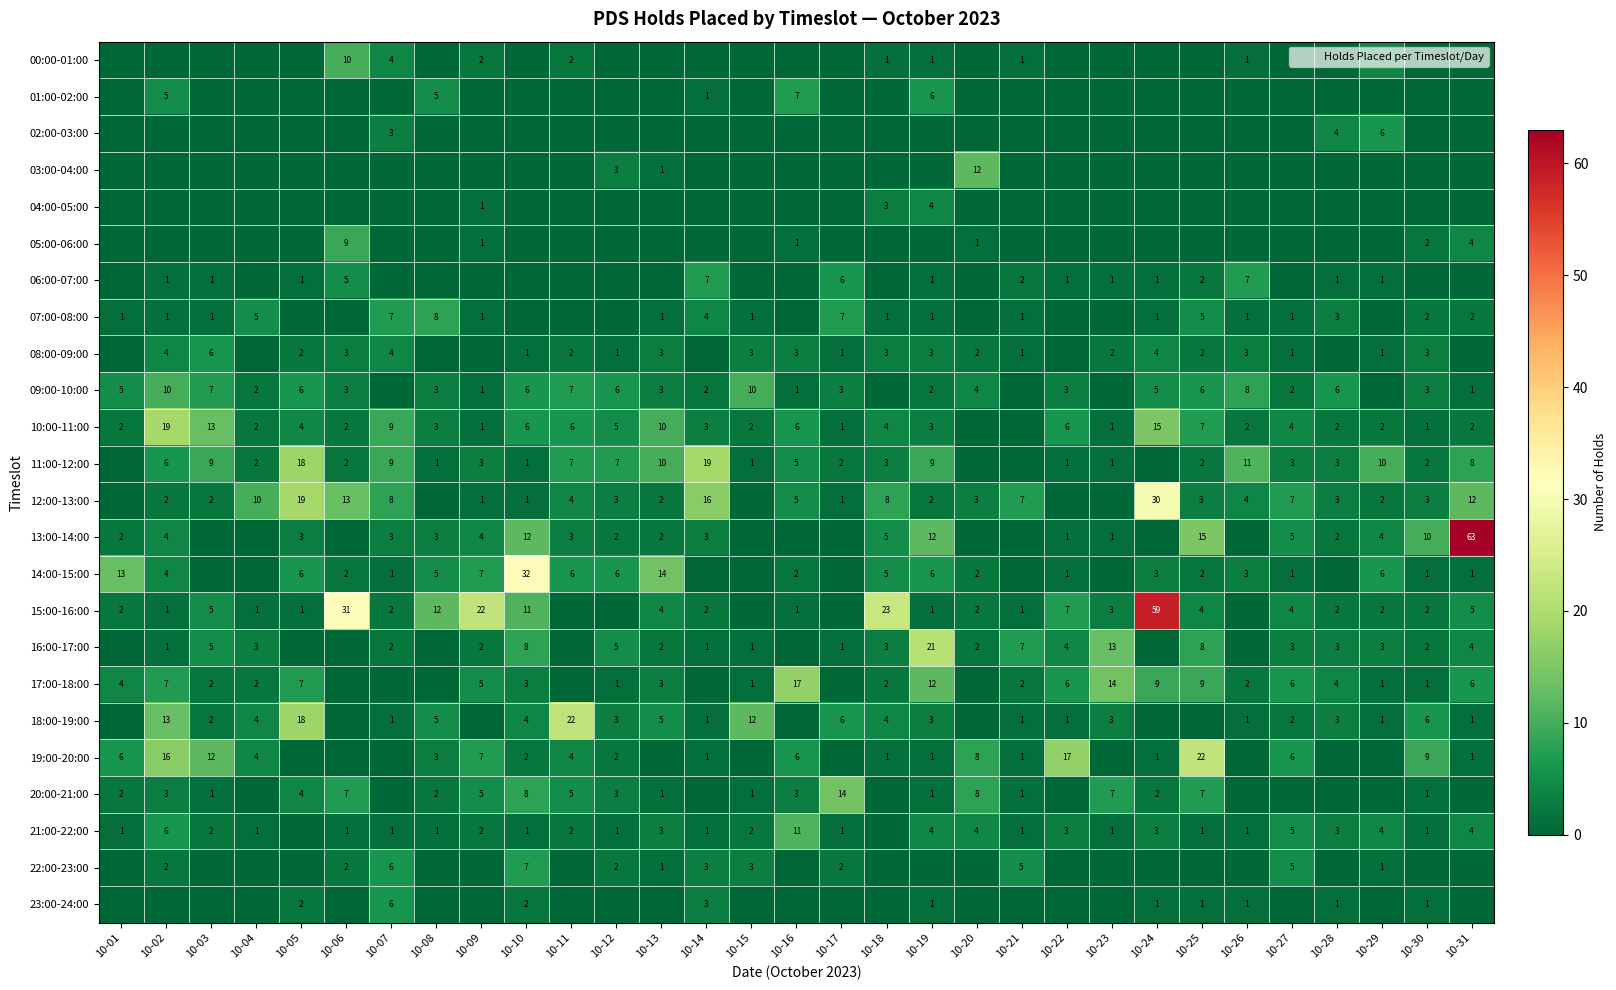

True or false: 19:00-20:00 has a value of 1 at 10-21.

False